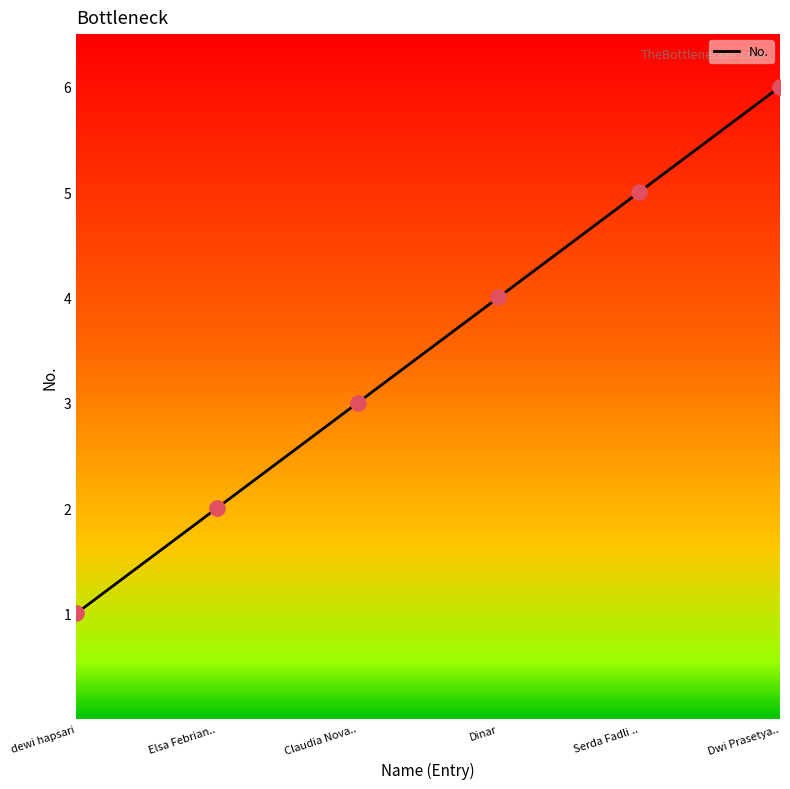

Approximately how many times larger is the value at Dinar compared to Elsa Febrian..?

2.0